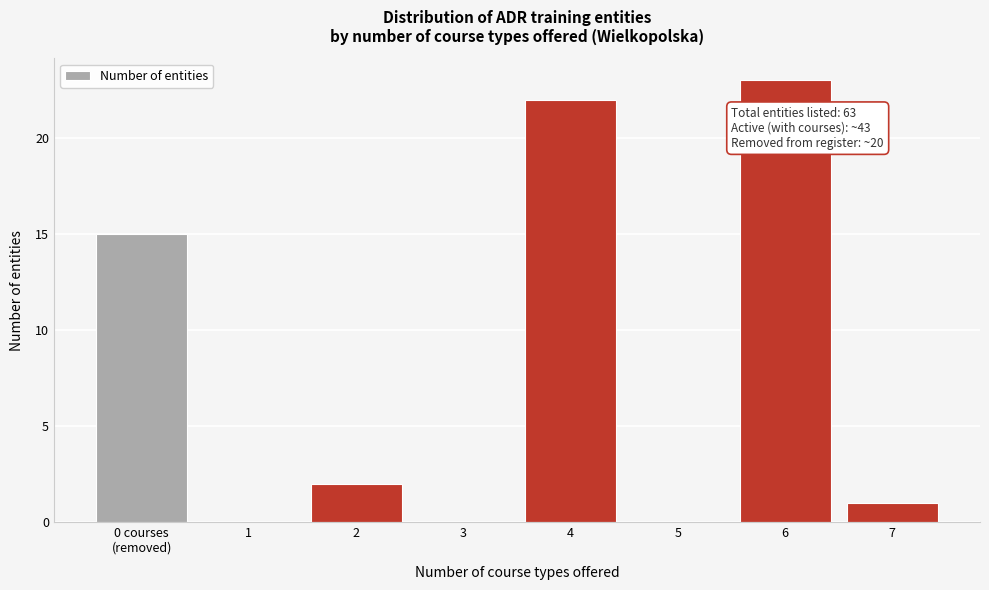

Which has a higher value, 3 or 6?

6